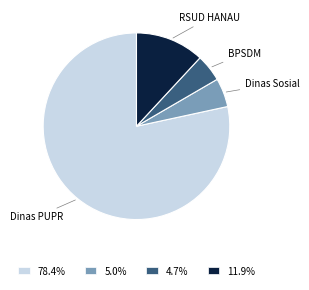

Do Dinas Sosial and RSUD HANAU together represent more than half of the pie?

No